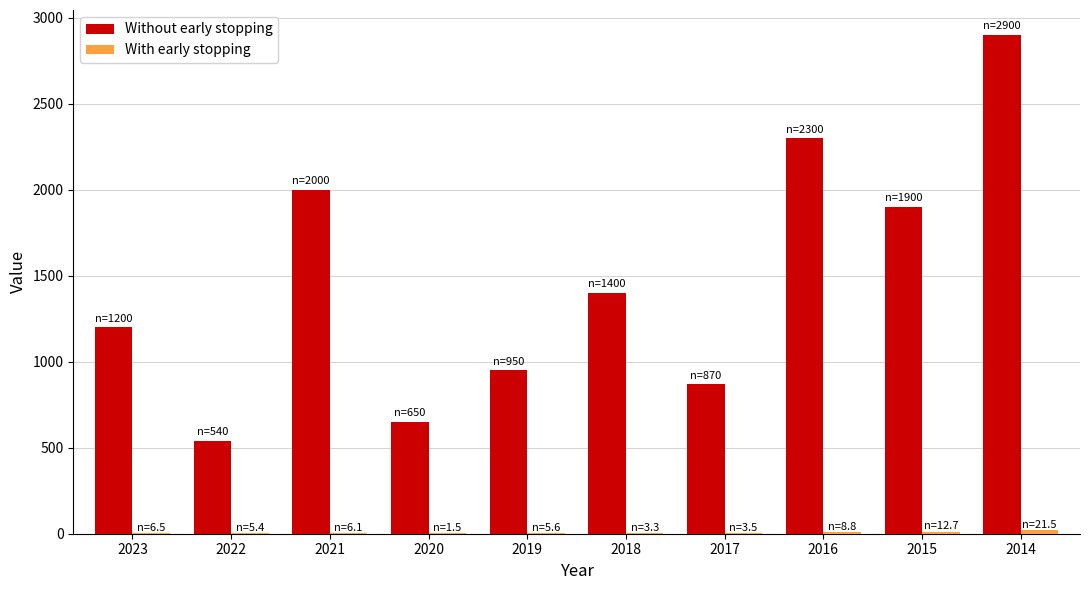

Which series has the largest total across all categories?

Without early stopping